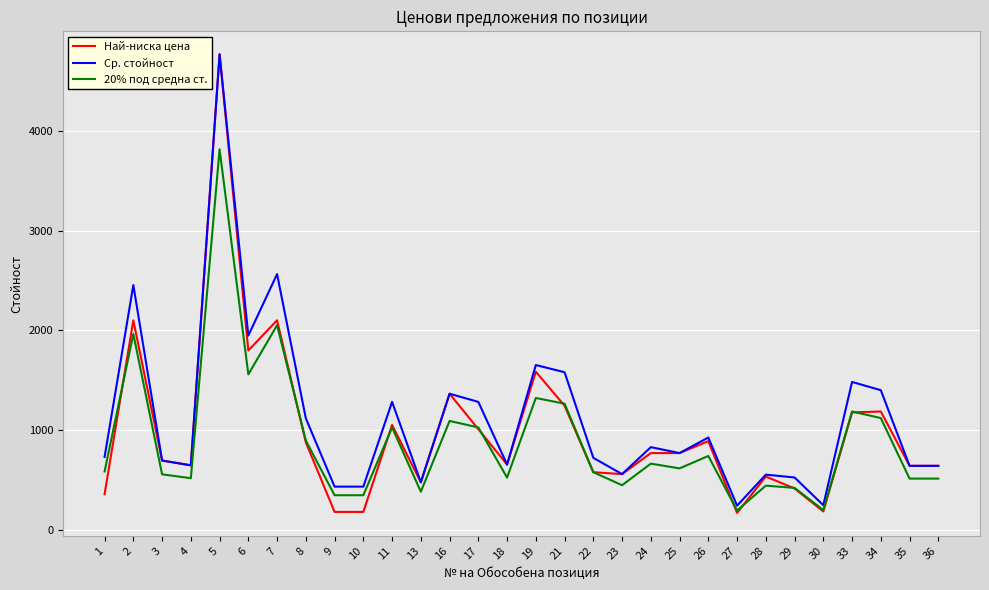

What is the maximum value for 20% под средна ст.?

3815.4